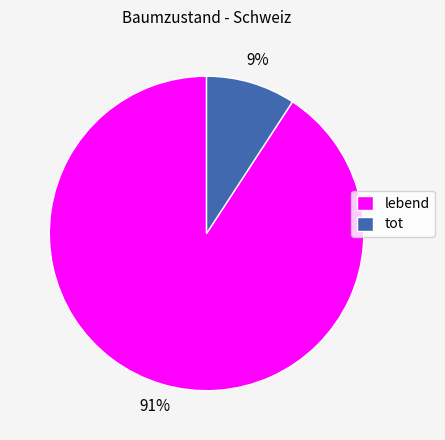

To the nearest percent, what portion does tot represent?

9%